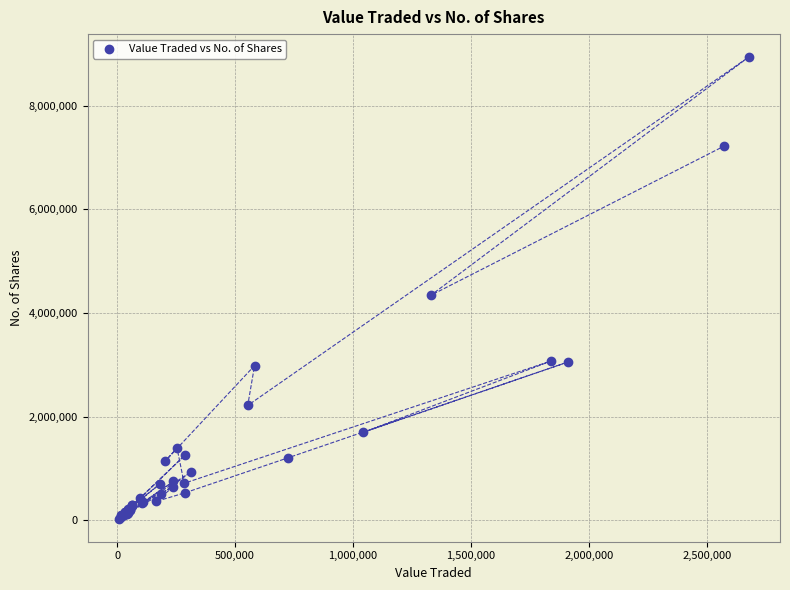

What Y value in the scatter plot is closest to 4483966?

4340463